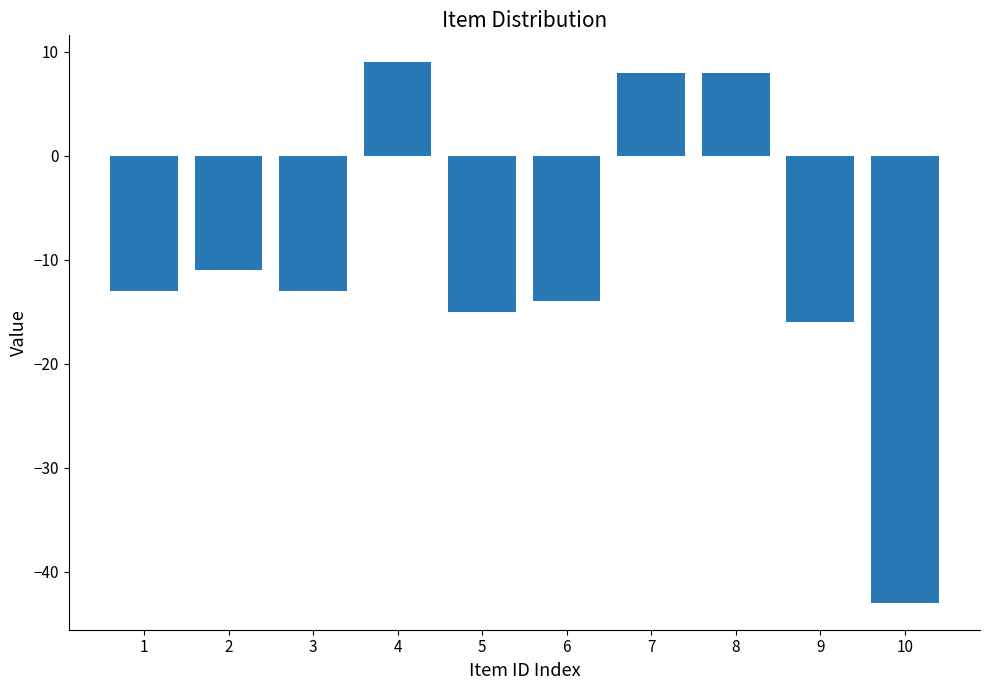

What is the minimum value shown in the chart?

-43